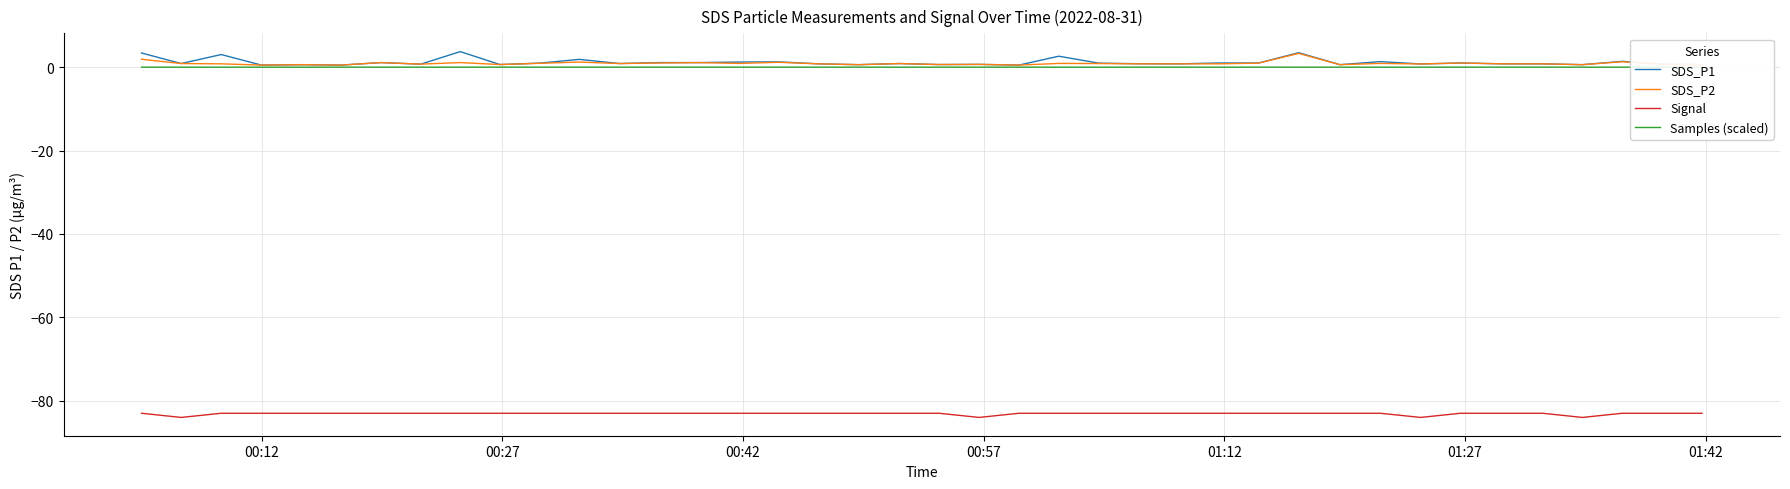

True or false: Signal and SDS_P2 cross at least once.

False